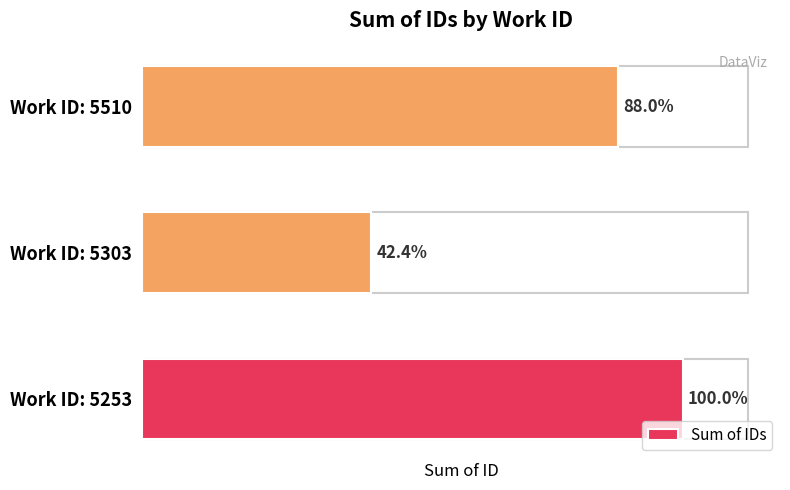

Count the number of data series in this chart.

1